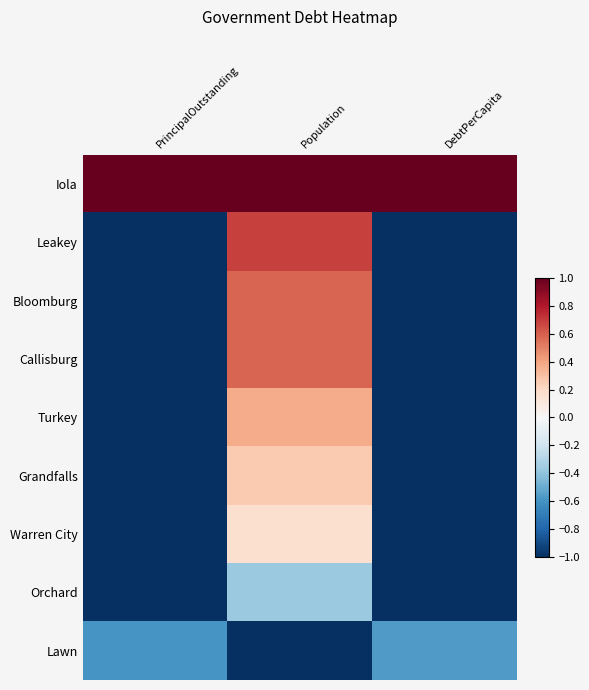

Count the number of categories in the chart.

3